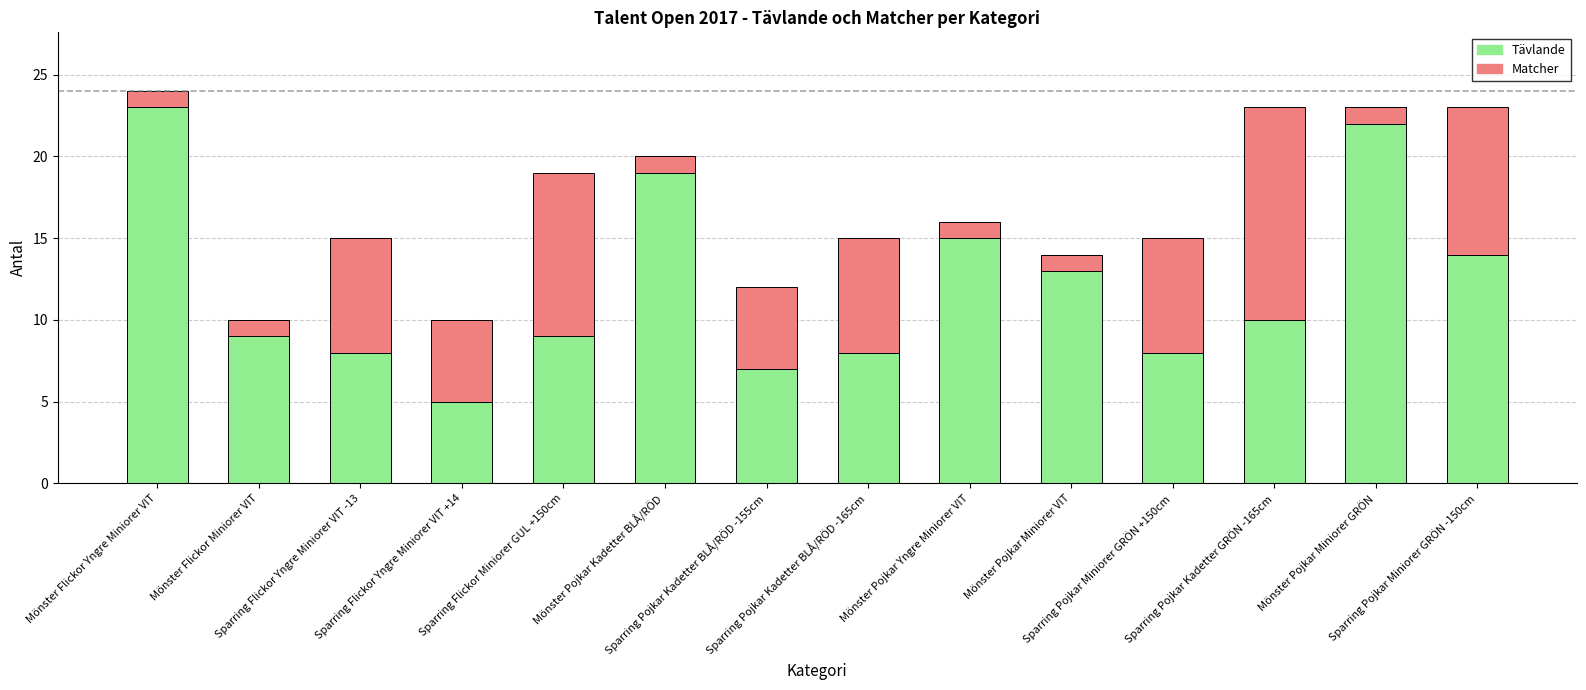

What is the label of the 10th bar from the left?

Mönster Pojkar Miniorer VIT